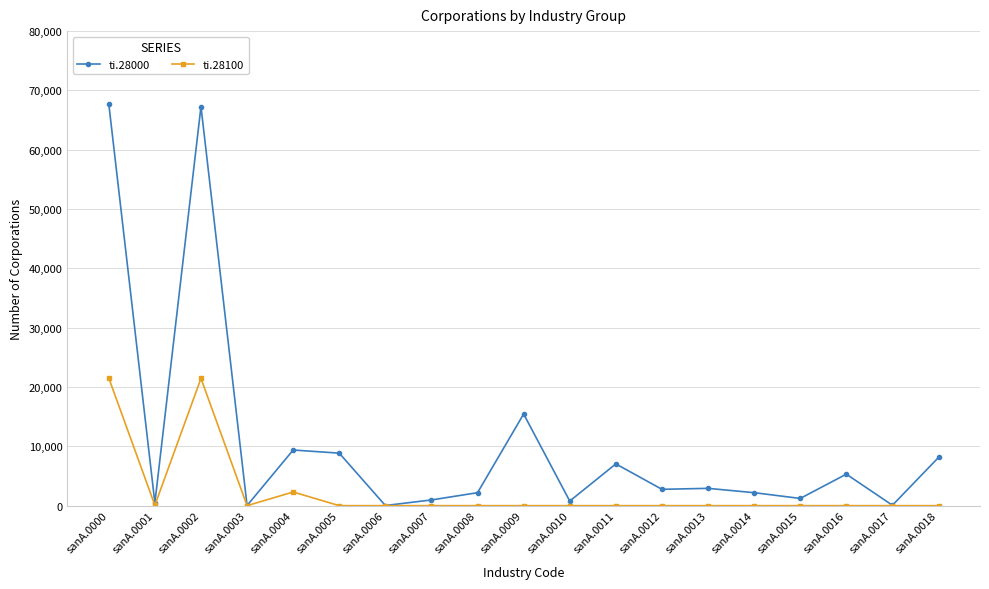

Is it true that ti.28100 equals 0 at sanA.0015?

True